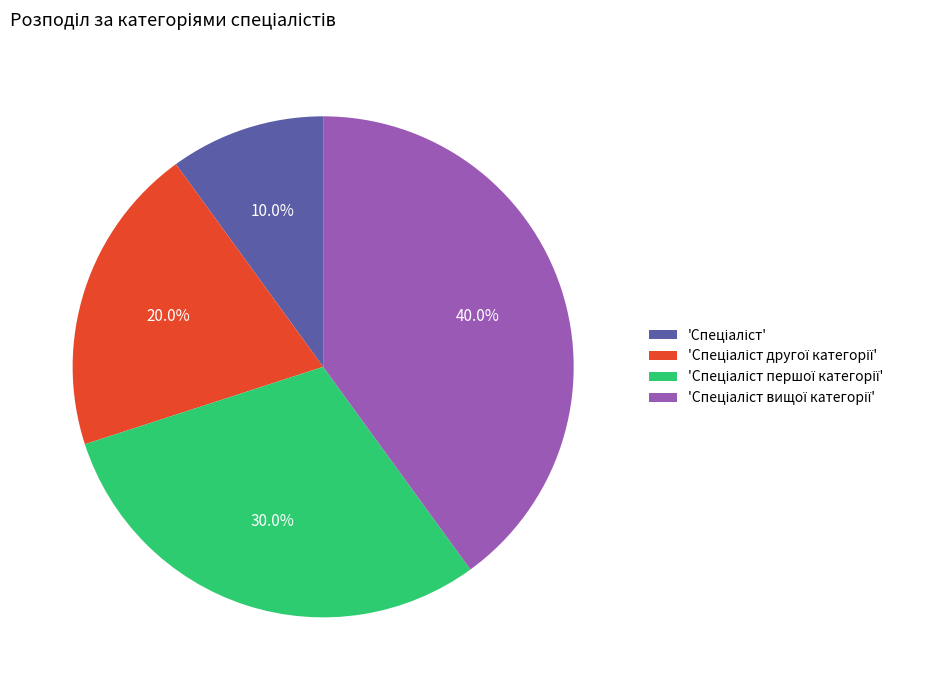

Is there any slice that represents more than half of the pie?

No